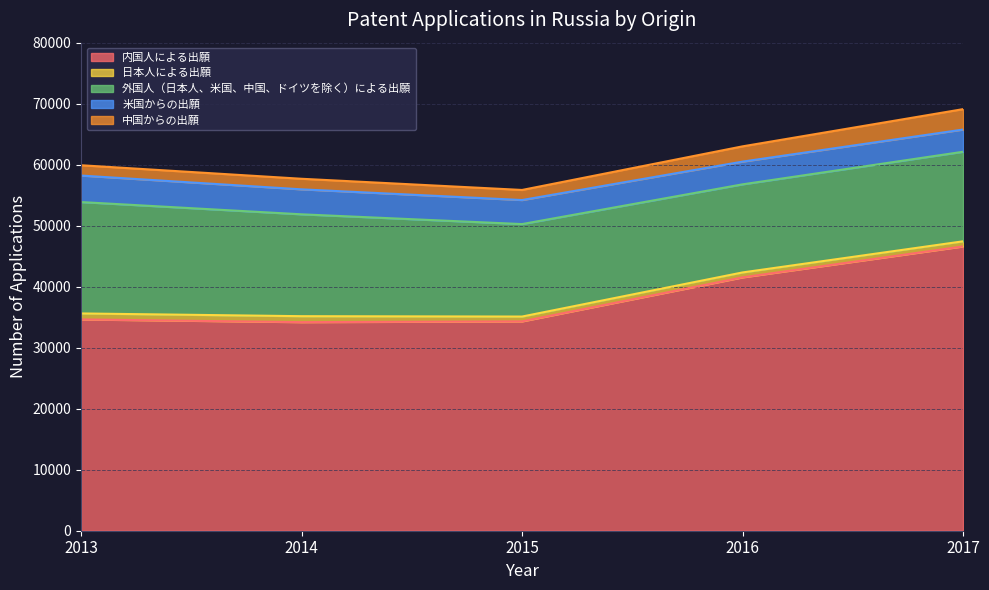

True or false: 中国からの出願 has a value of 4050 at 2016.

False